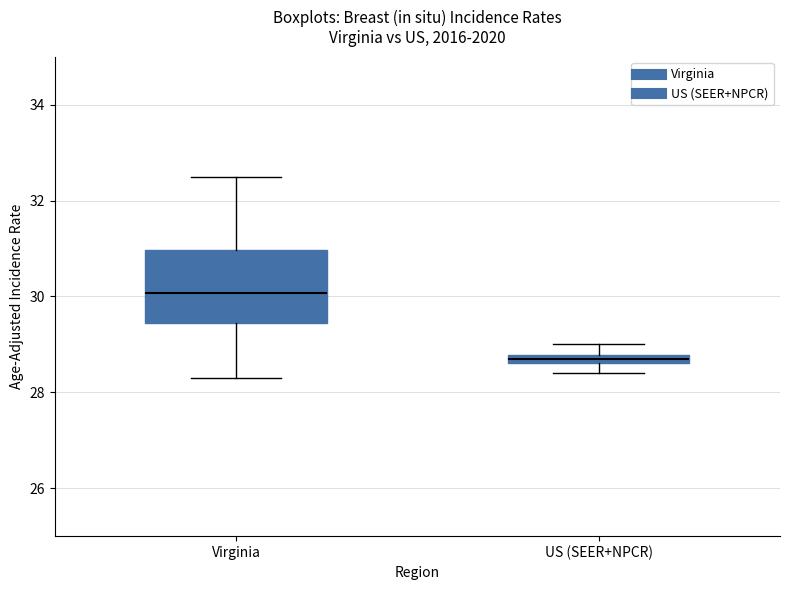

Where is the lower edge of the box for Virginia on the y-axis? The values are not printed on the chart, so give them approximately, as read against the axis.

29.4